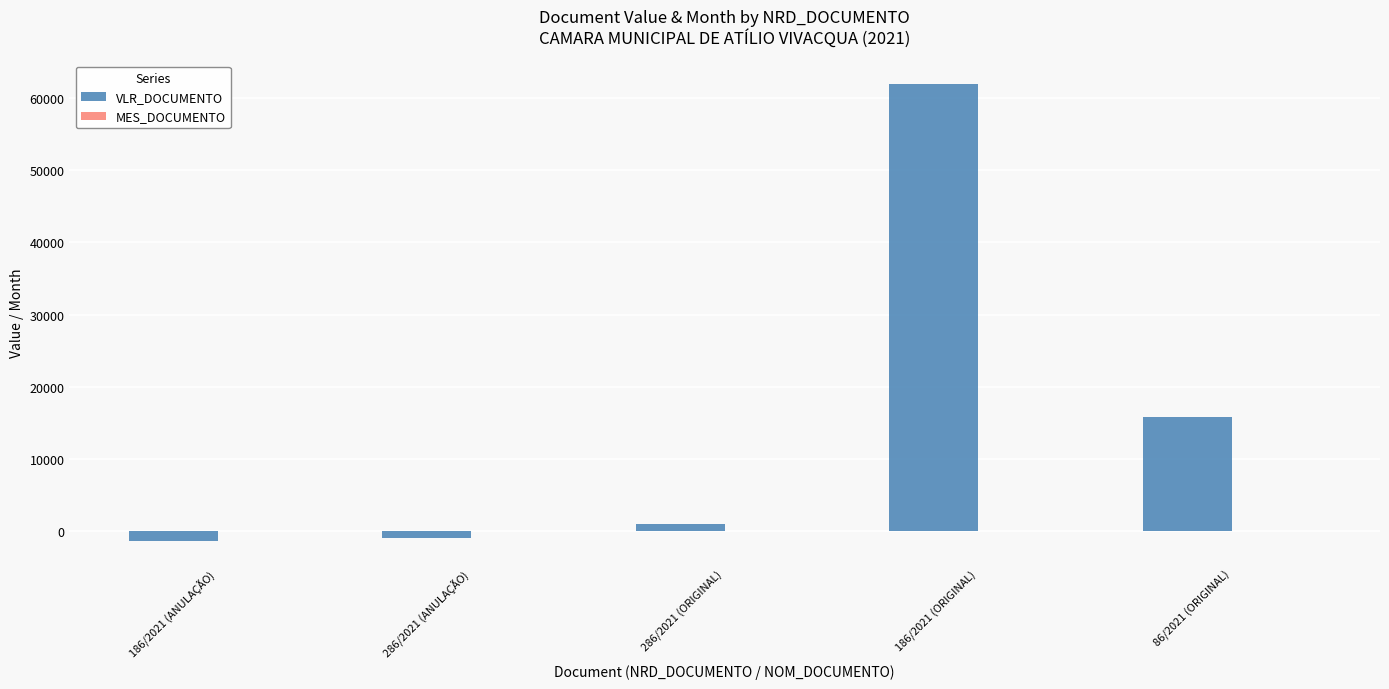

Between 286/2021 (ORIGINAL) and 86/2021 (ORIGINAL), which series saw the biggest shift?

VLR_DOCUMENTO